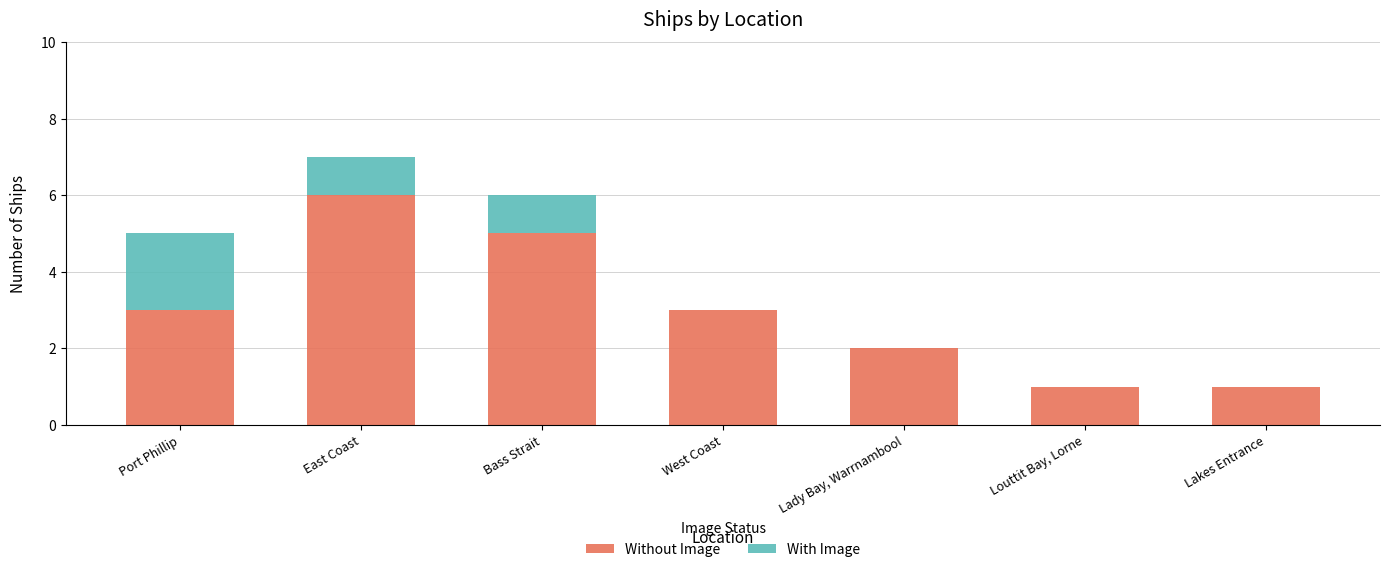

Reading left to right, what are the values for Without Image?

Port Phillip=3	East Coast=6	Bass Strait=5	West Coast=3	Lady Bay, Warrnambool=2	Louttit Bay, Lorne=1	Lakes Entrance=1